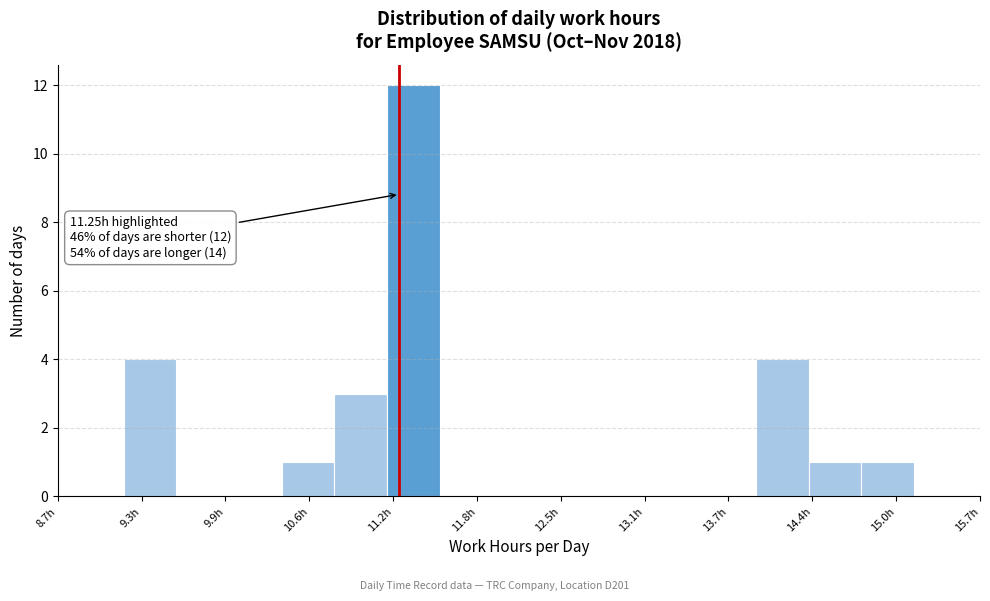

Around what value on the x-axis is the tallest bar? Give the approximate position of its centre, as read against the axis.

11.4